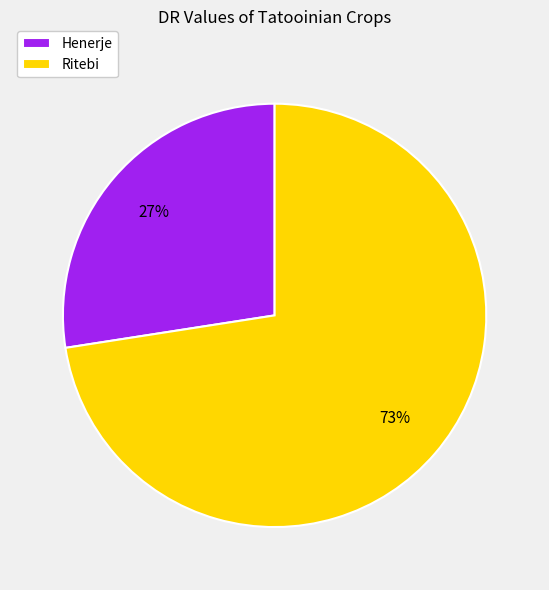

How many slices are in this pie chart?

2